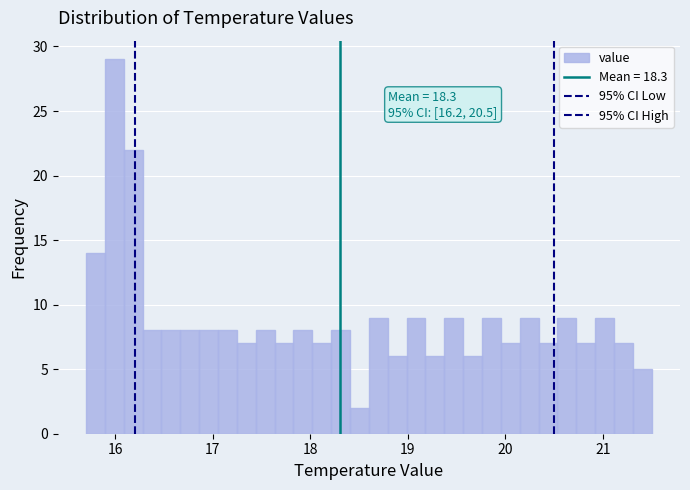

Around what value on the x-axis is the tallest bar? Give the approximate position of its centre, as read against the axis.

16.0